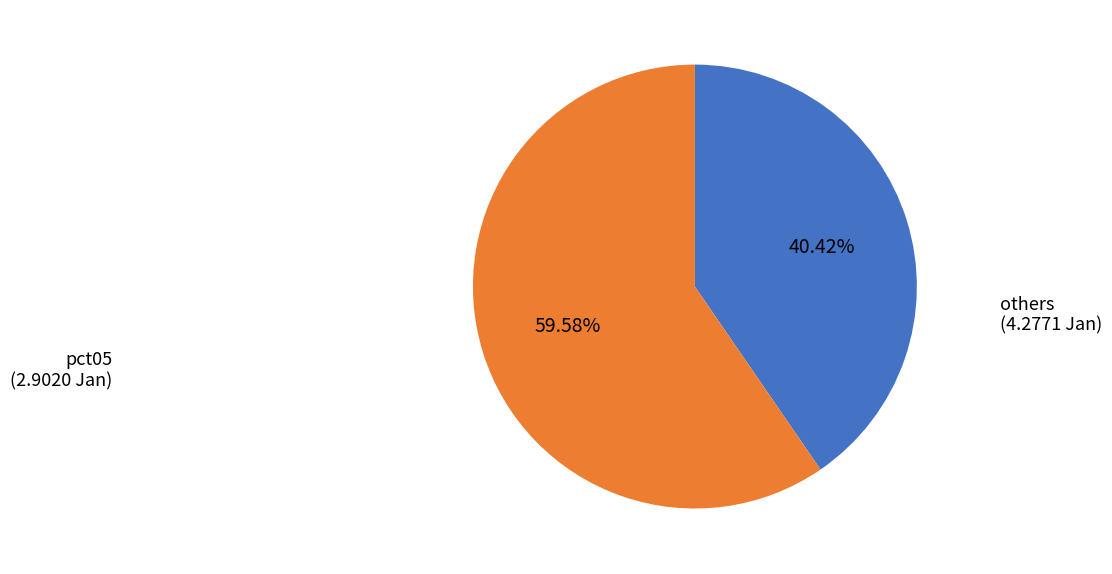

Is there a majority slice in this chart?

Yes